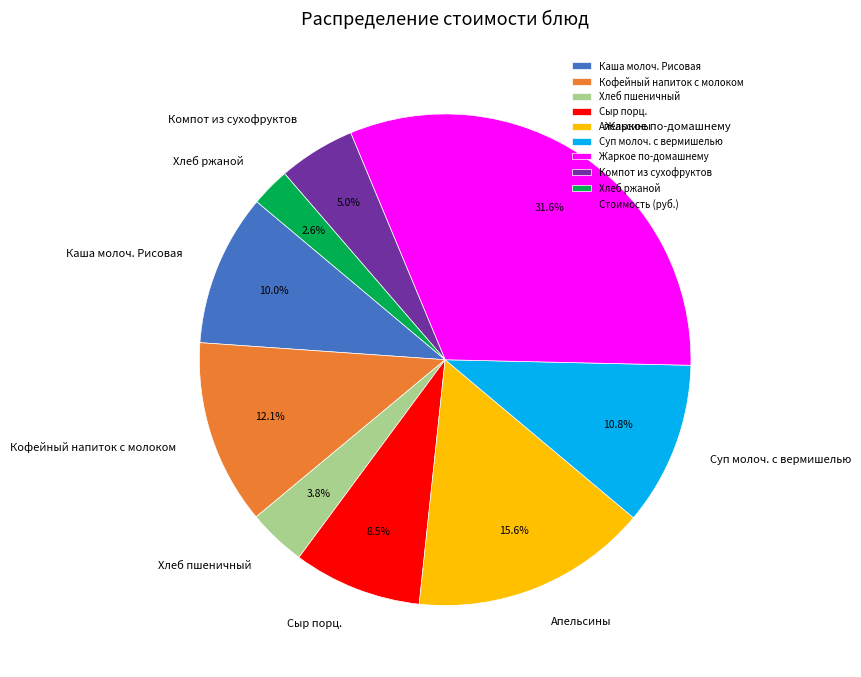

Does any single category account for the majority?

No